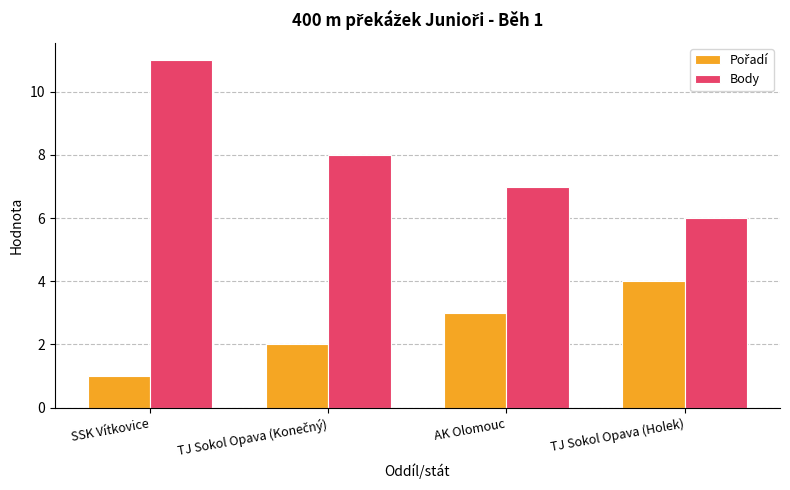

What is the maximum value shown in the chart?

11